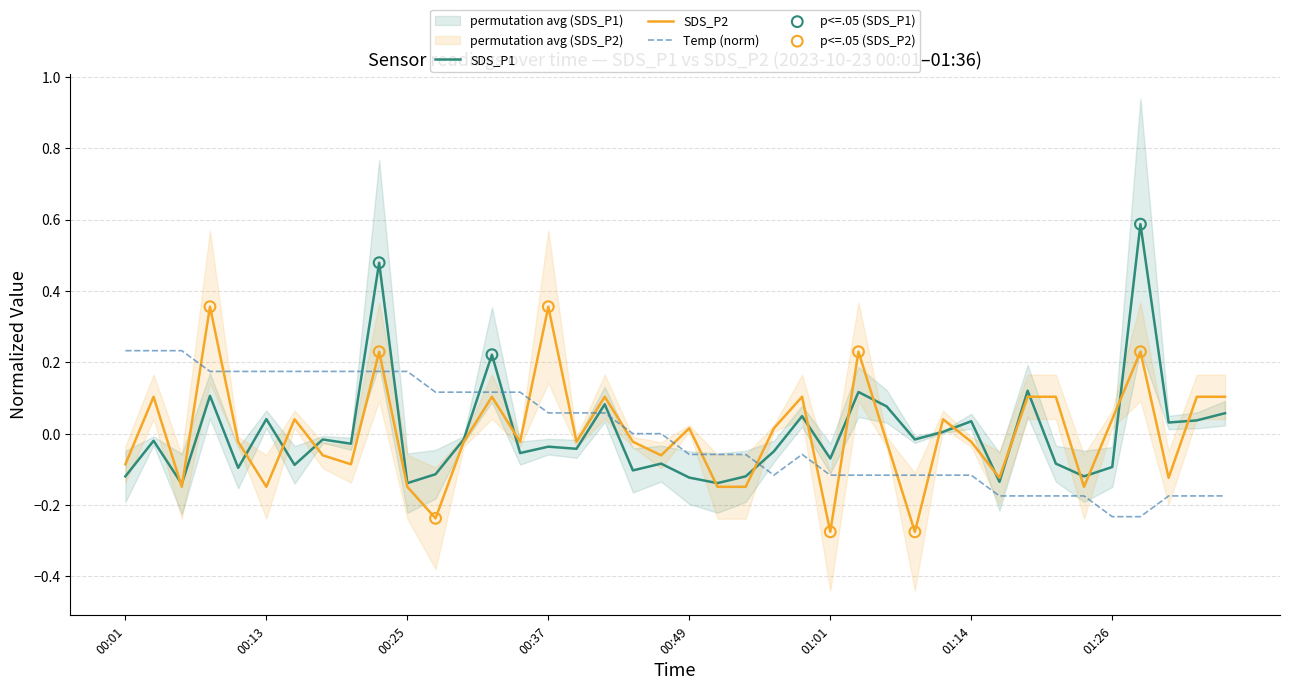

What are all the series names shown in the legend?

SDS_P1, SDS_P2, Temp